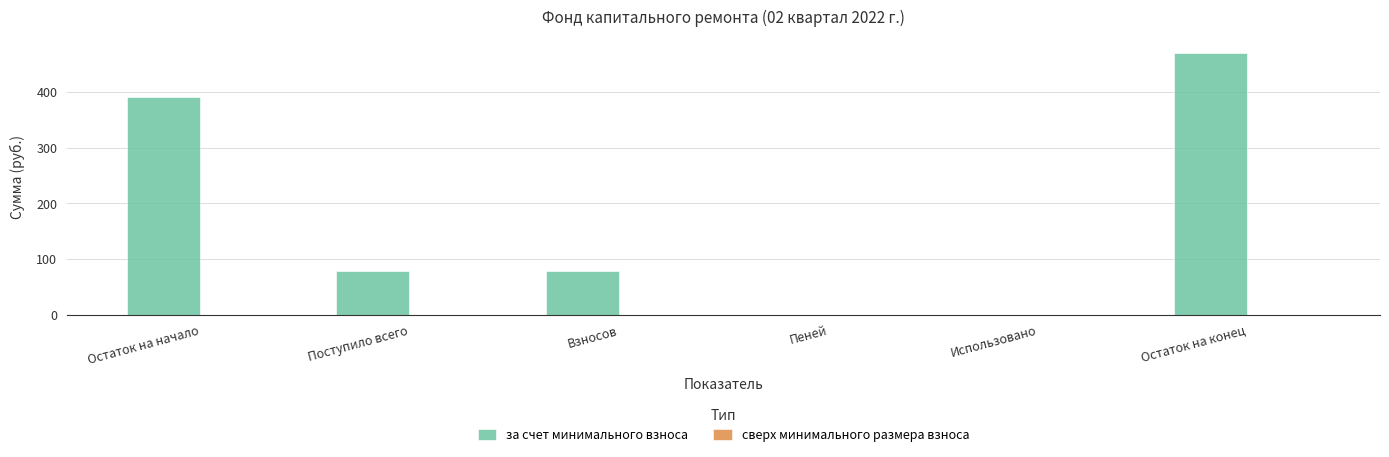

Reading right to left, extract all data points from this chart.

Остаток на конец=470.0	Использовано=0.0	Пеней=0.0	Взносов=79.4	Поступило всего=79.4	Остаток на начало=390.6